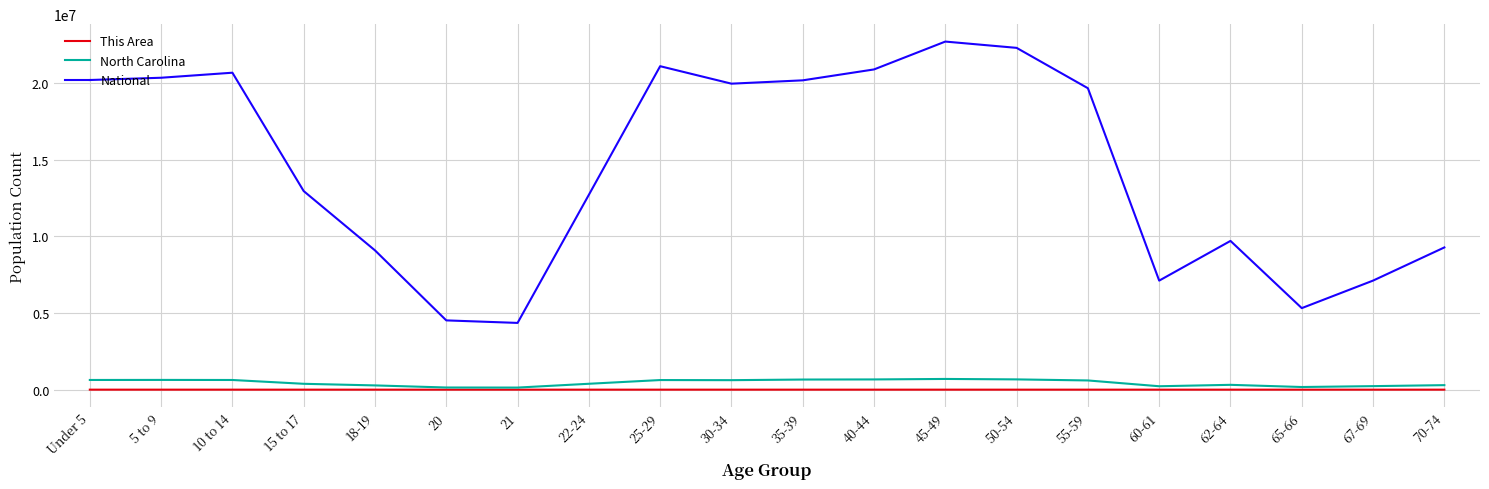

Which series has the largest total across all categories?

National